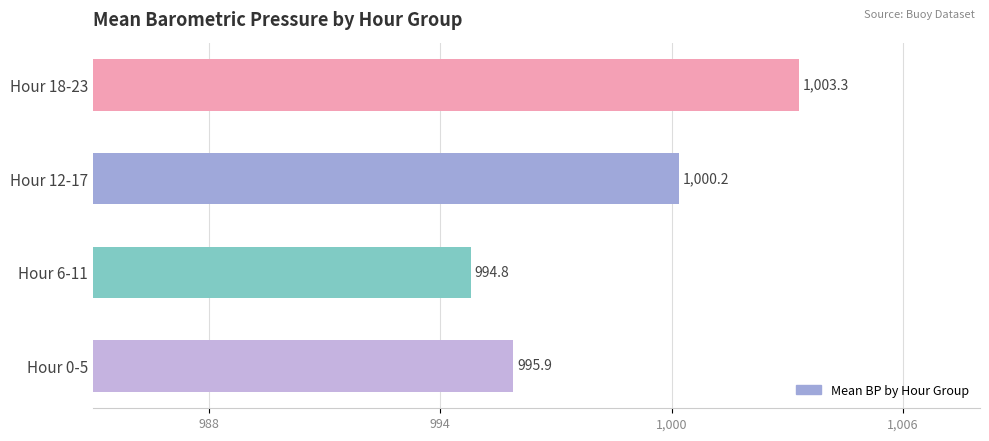

Which has a higher value, Hour 6-11 or Hour 0-5?

Hour 0-5